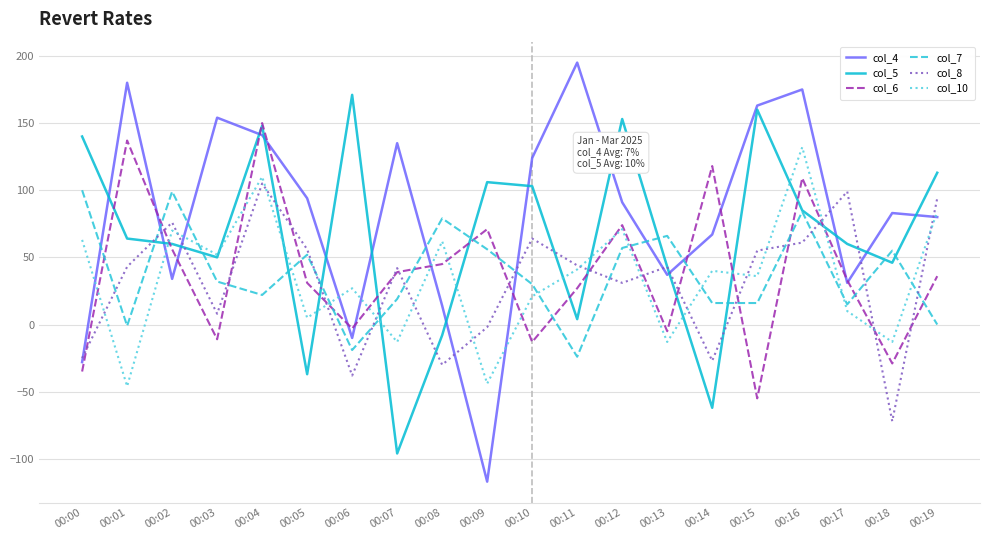

After their last crossing, which series has the higher values: col_7 or col_5?

col_5